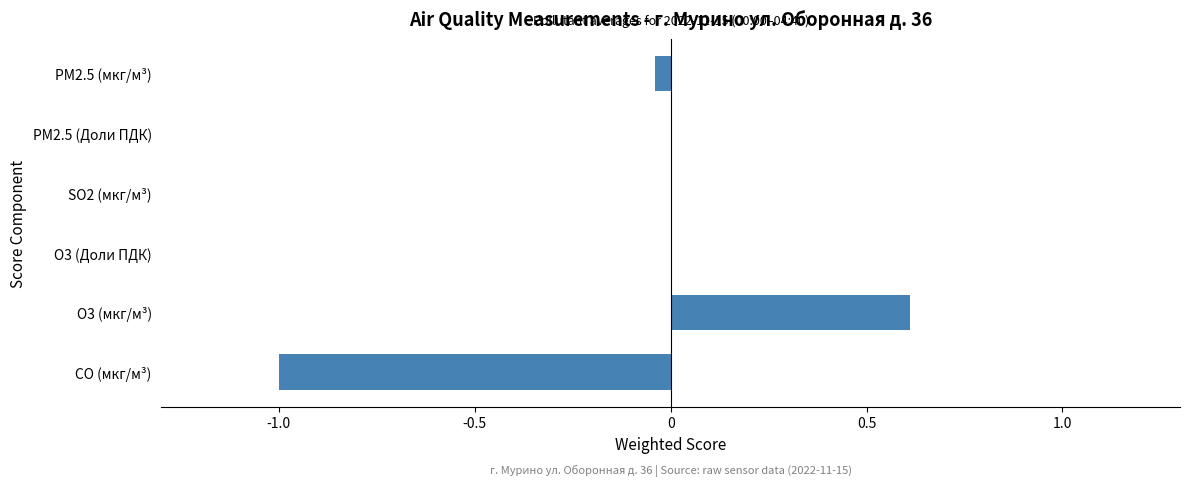

What is the change in value from CO (мкг/м³) to SO2 (мкг/м³)?

+1.0